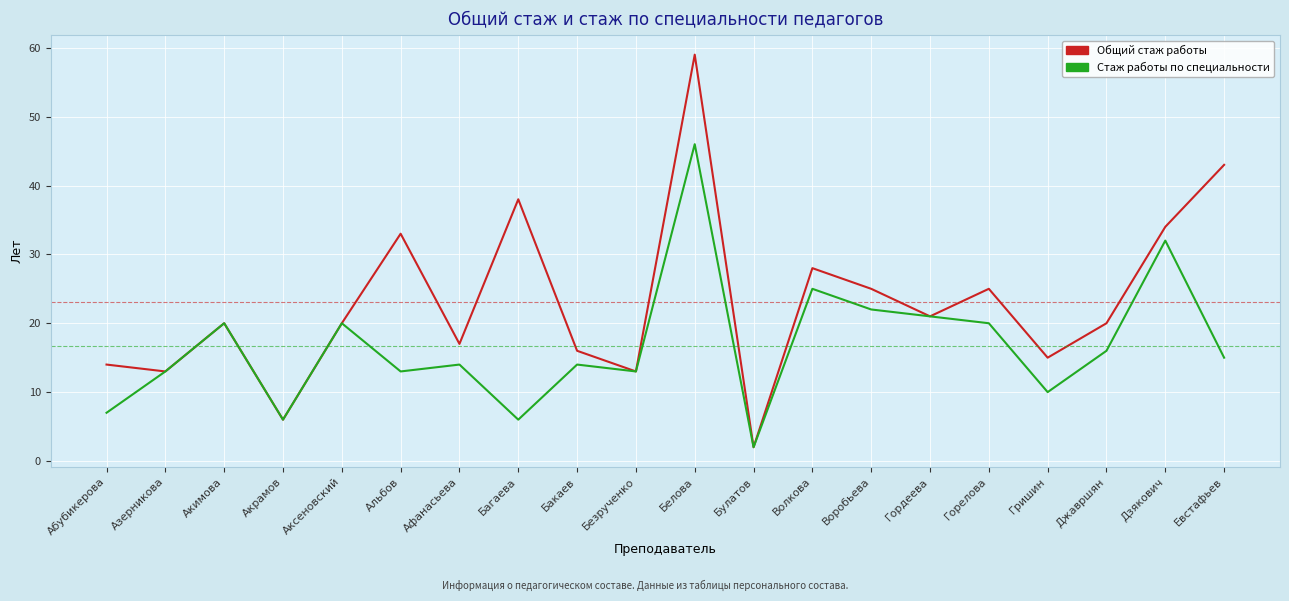

What is the greatest value displayed?

59